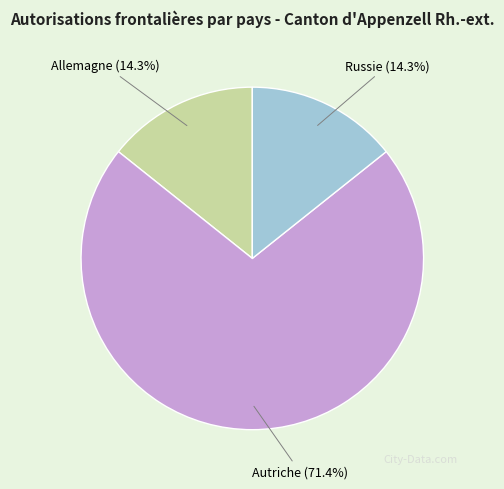

What percentage is the Autriche slice, to the nearest percent?

71%